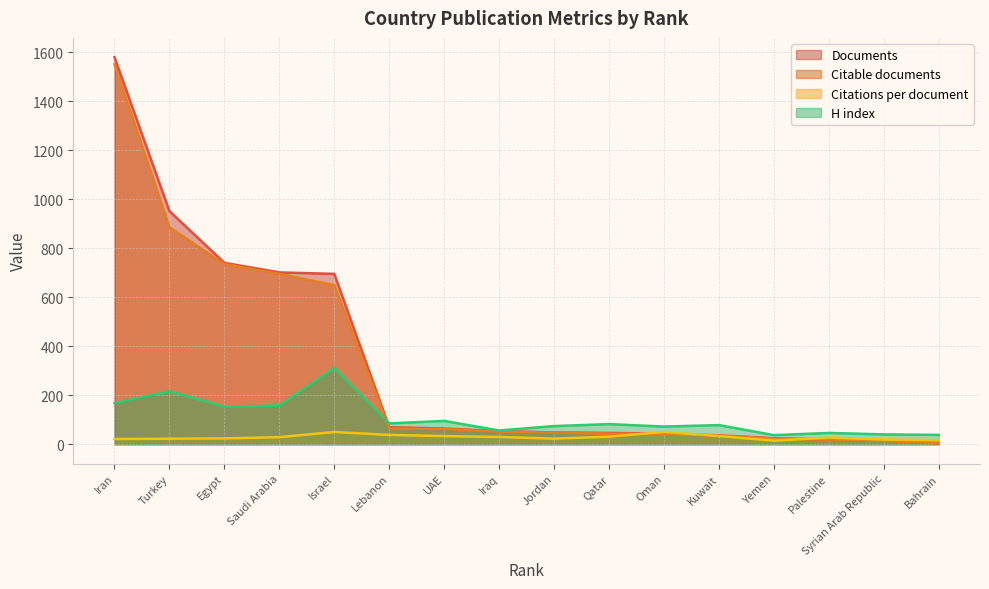

What is the approximate value of Citable documents at Qatar?

43.0